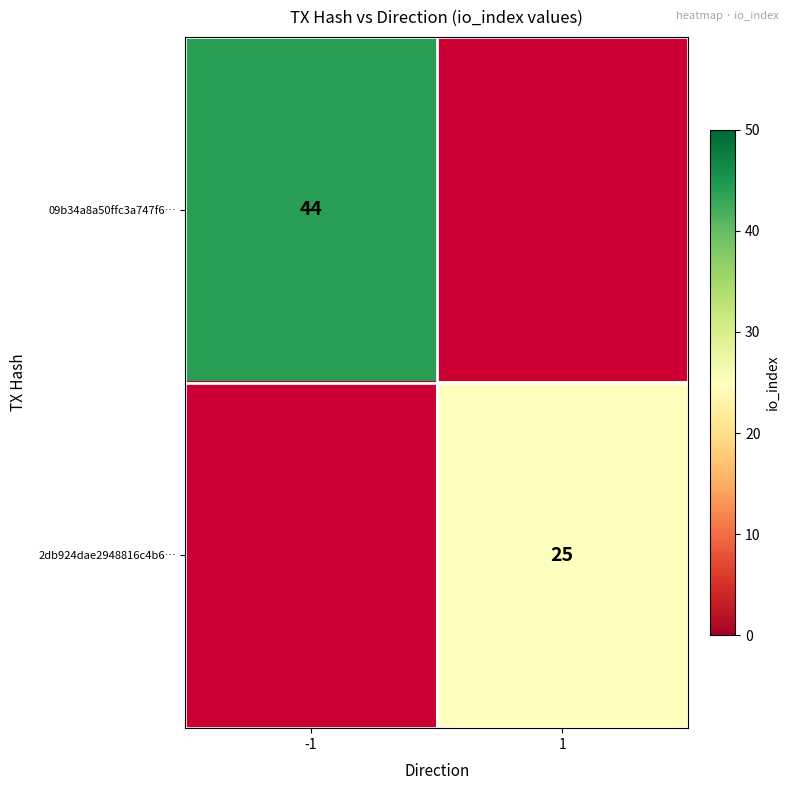

True or false: 09b34a8a50ffc3a747f6… has a value of 59 at -1.

False